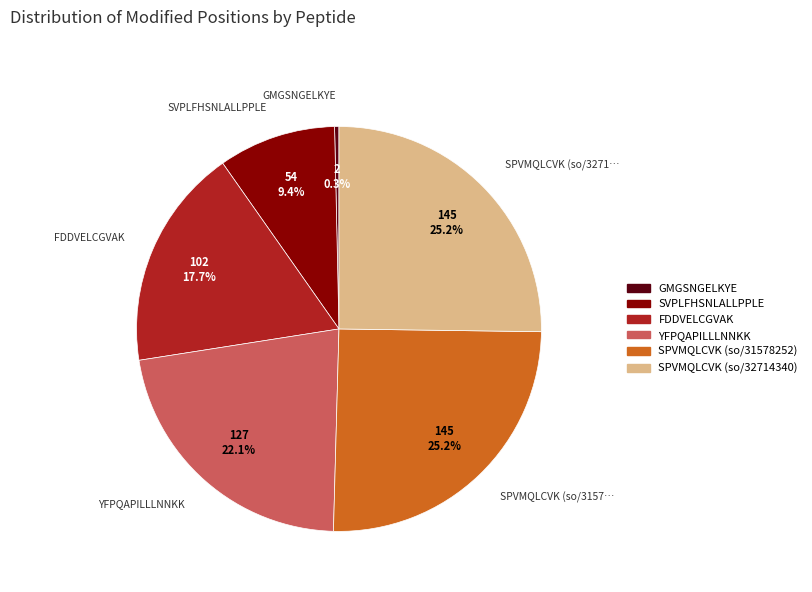

What is the ratio of the value at FDDVELCGVAK to the value at SPVMQLCVK (so/32714340)?

0.7